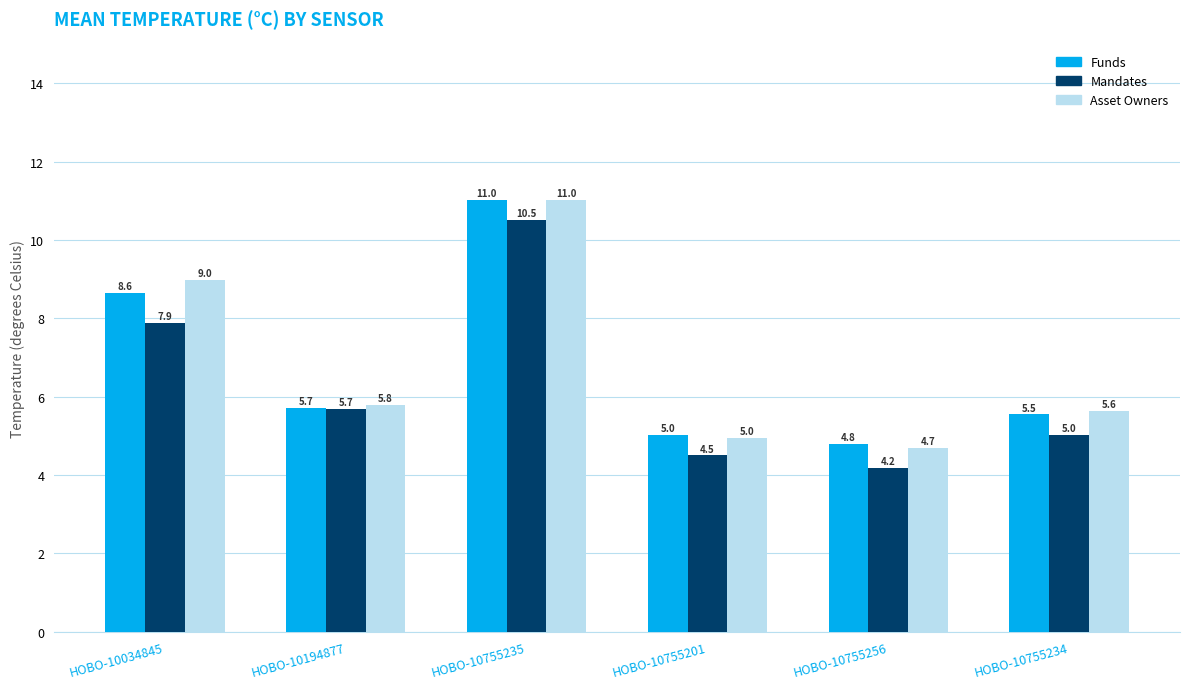

What is the spread (max minus min) of values at HOBO-10755234?

0.6